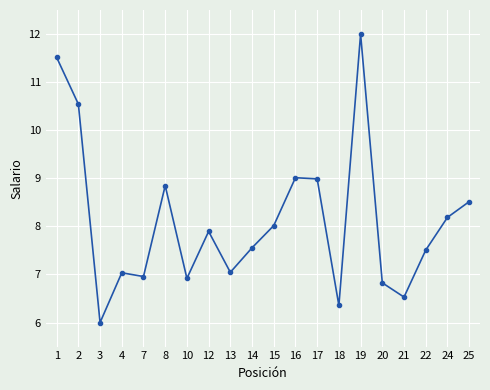

What is the difference between the maximum and second lowest values?

5.6